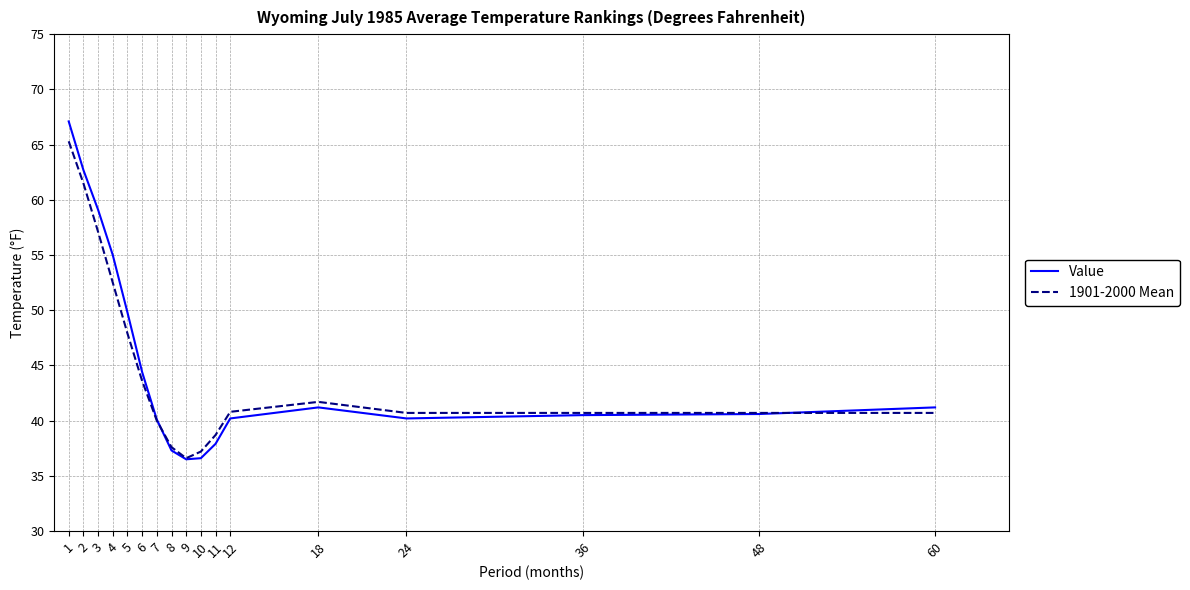

List the series in order of their peak value, lowest first.

1901-2000 Mean, Value